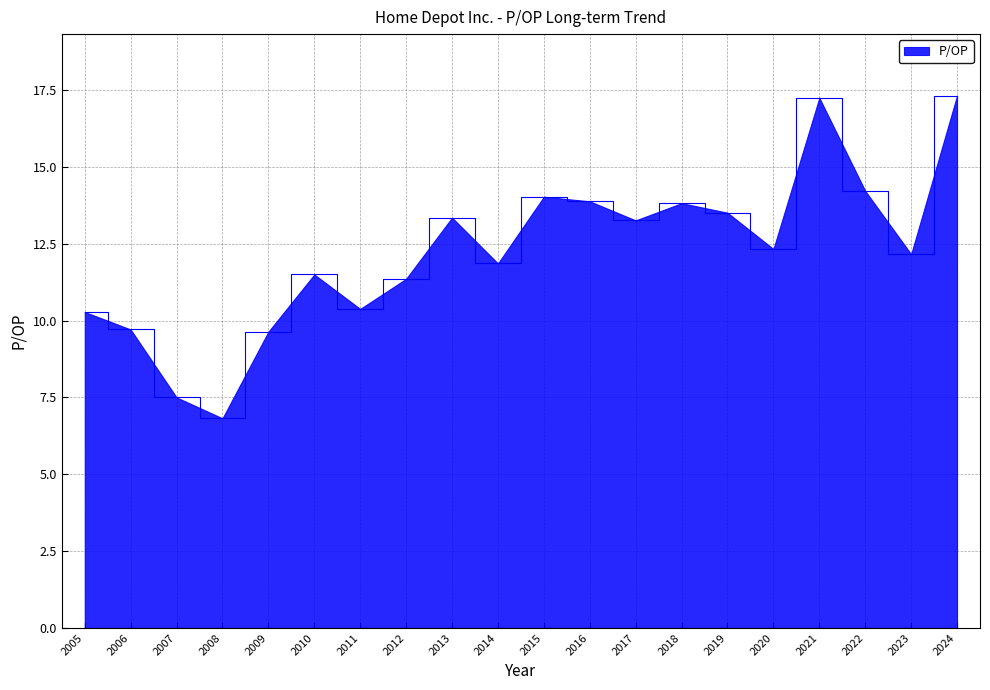

How many lines are shown in the chart?

1